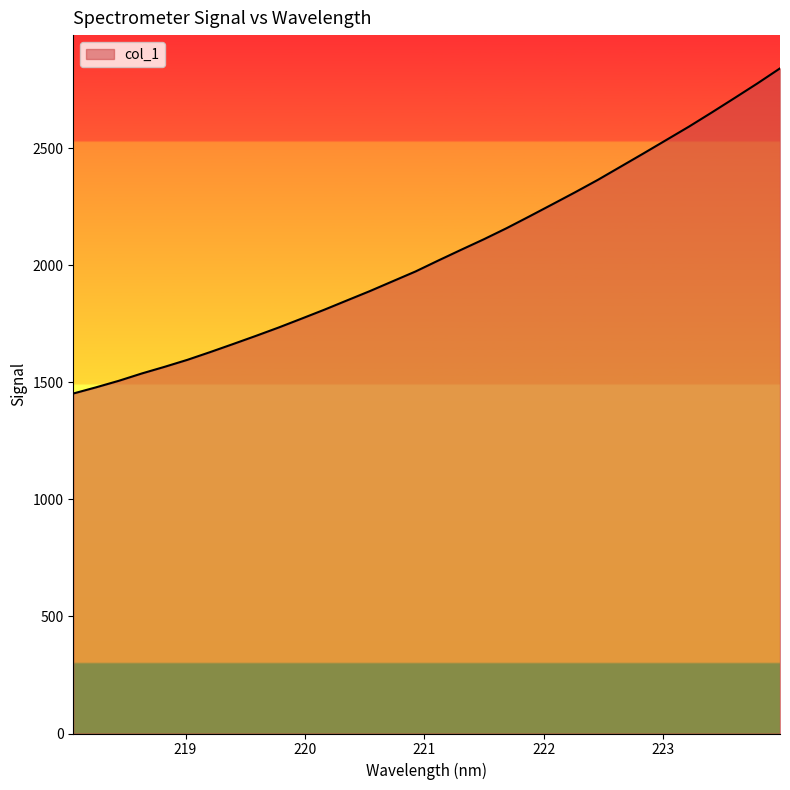

What is the minimum value shown in the chart?

1452.3